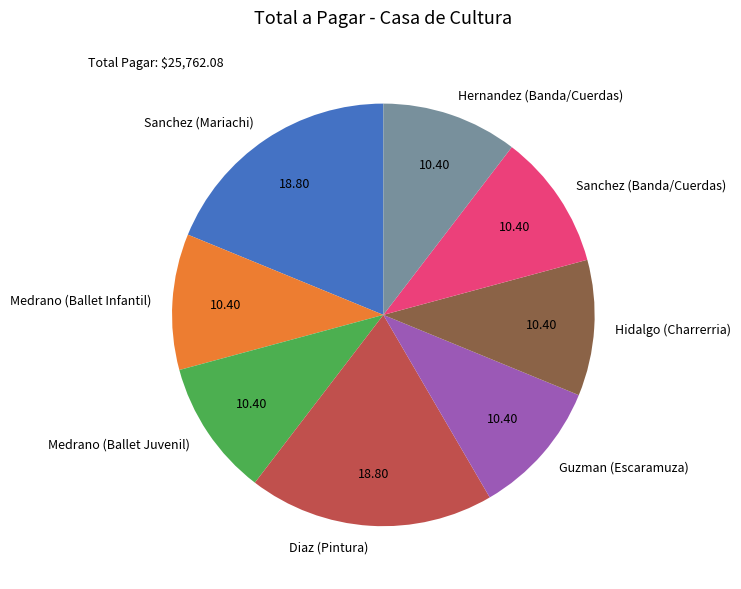

Does Diaz (Pintura) represent more than half of the total?

No